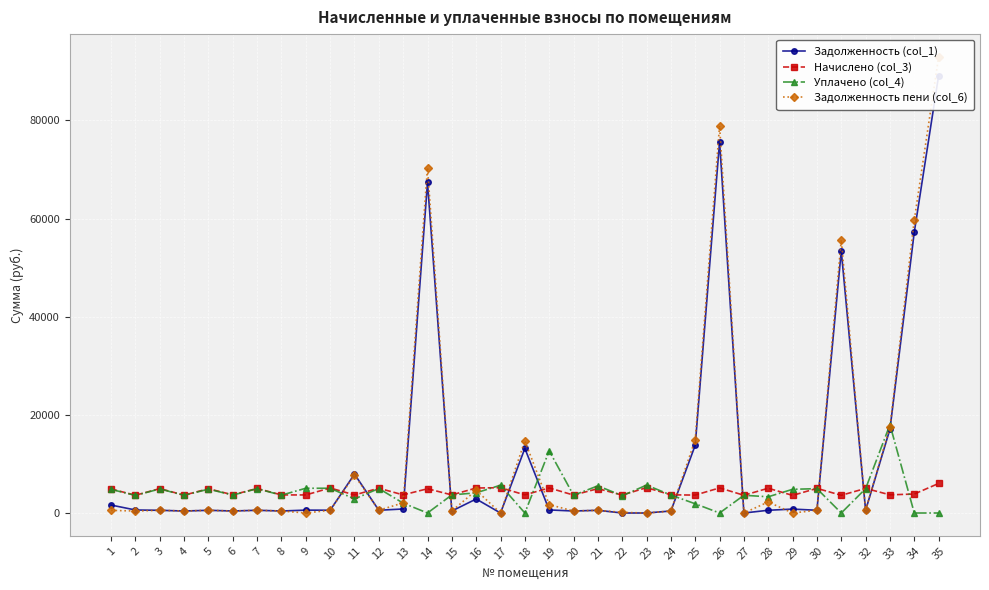

What is the maximum value for Начислено (col_3)?

6022.1